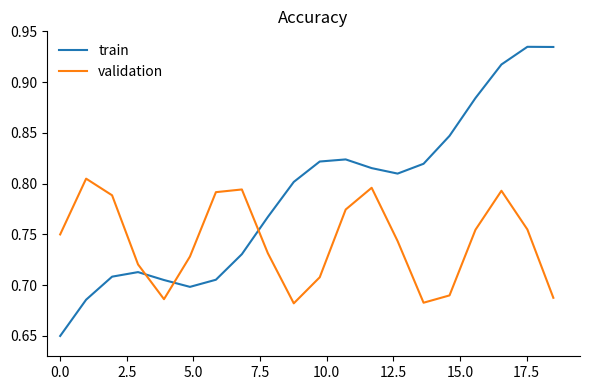

Which series has the largest total across all categories?

train